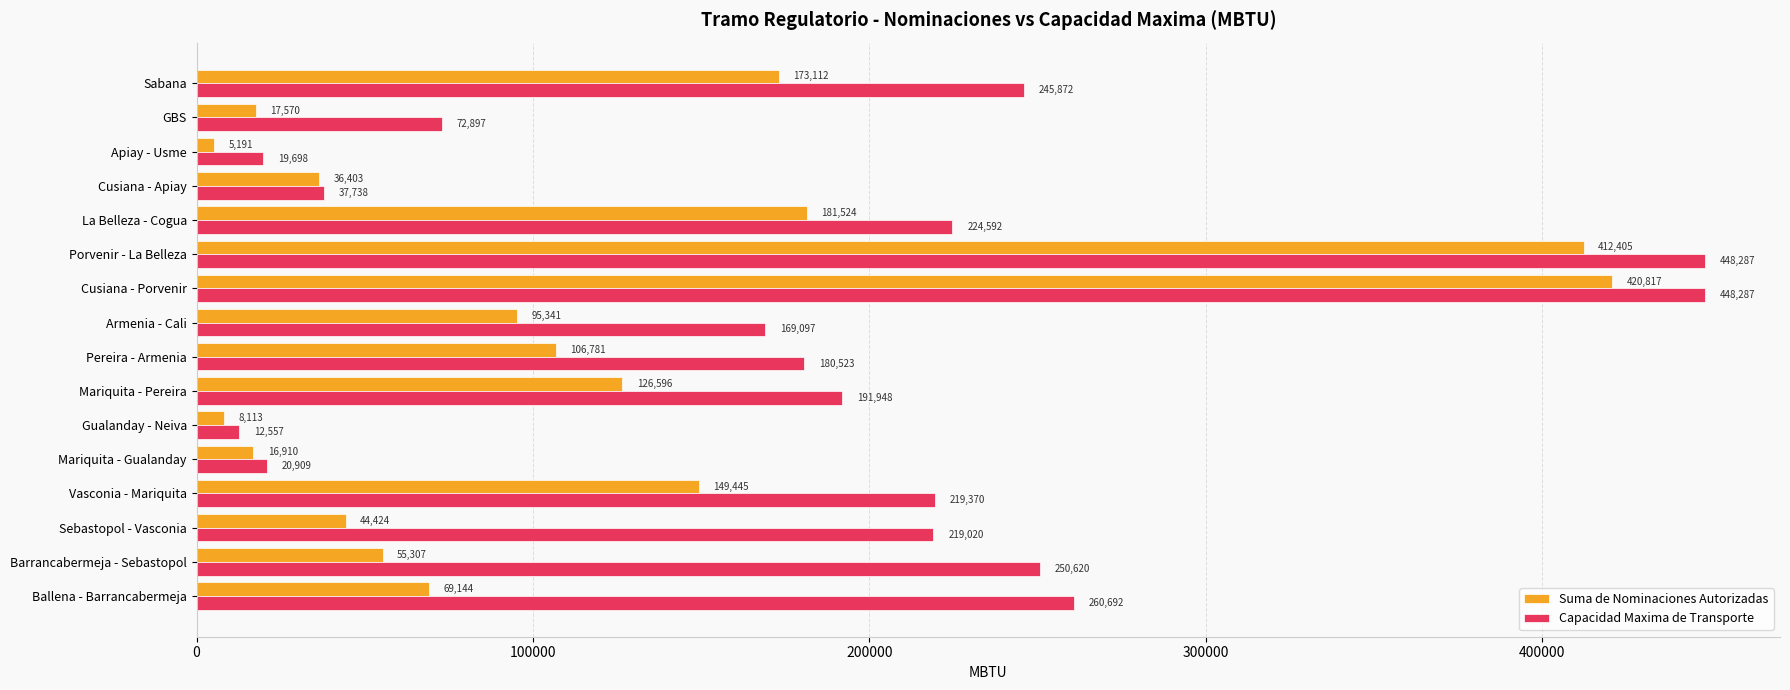

Rank the series by their maximum value, from highest to lowest.

Capacidad Maxima de Transporte, Suma de Nominaciones Autorizadas